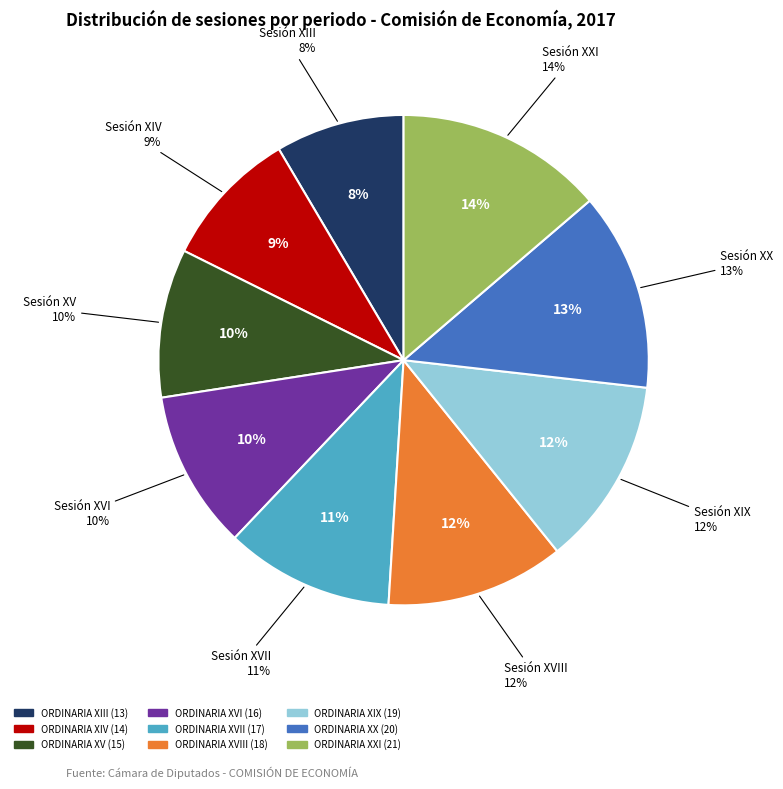

To the nearest percent, what is the difference between the ORDINARIA XVI and ORDINARIA XX slice percentages?

3%